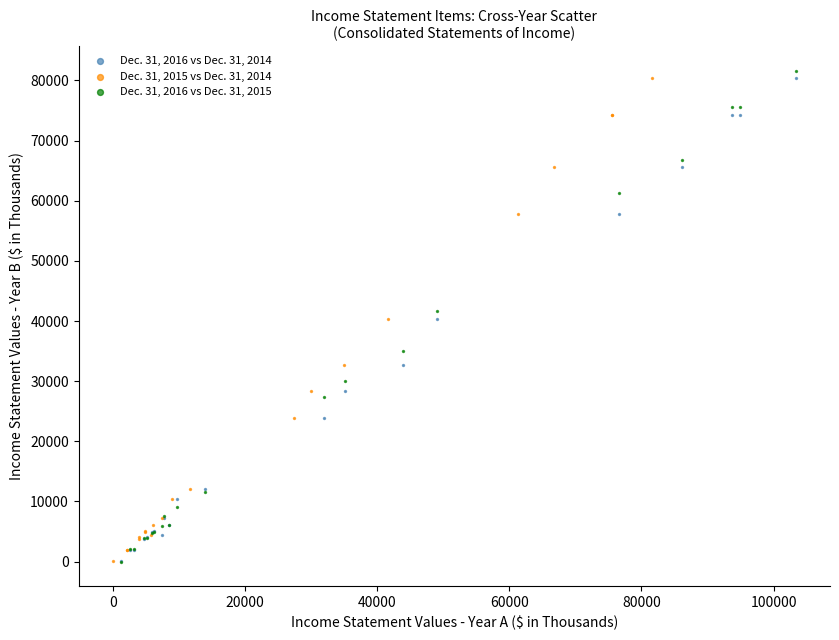

Which series has the largest Y range (max minus min)?

Dec. 31, 2016 vs Dec. 31, 2015